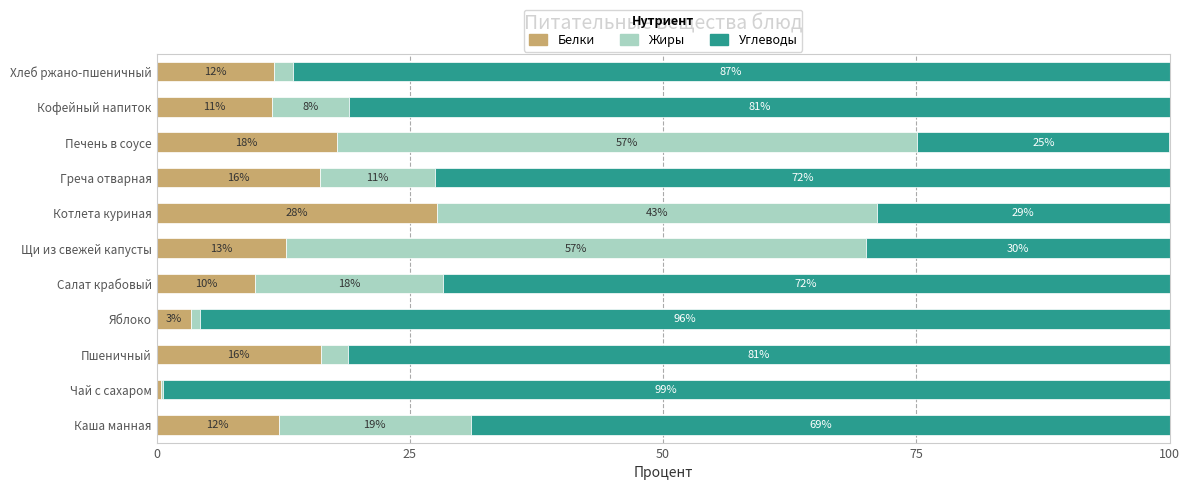

True or false: Белки has a value of 9.7 at Салат крабовый.

True